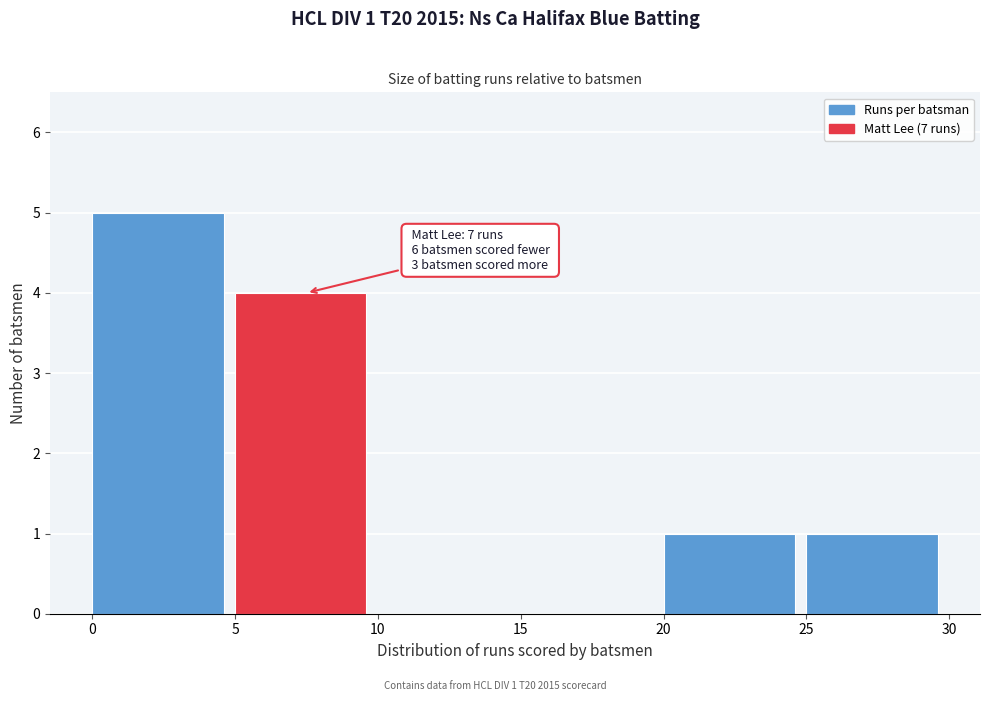

Which range on the x-axis has the tallest bar?

0 to 5